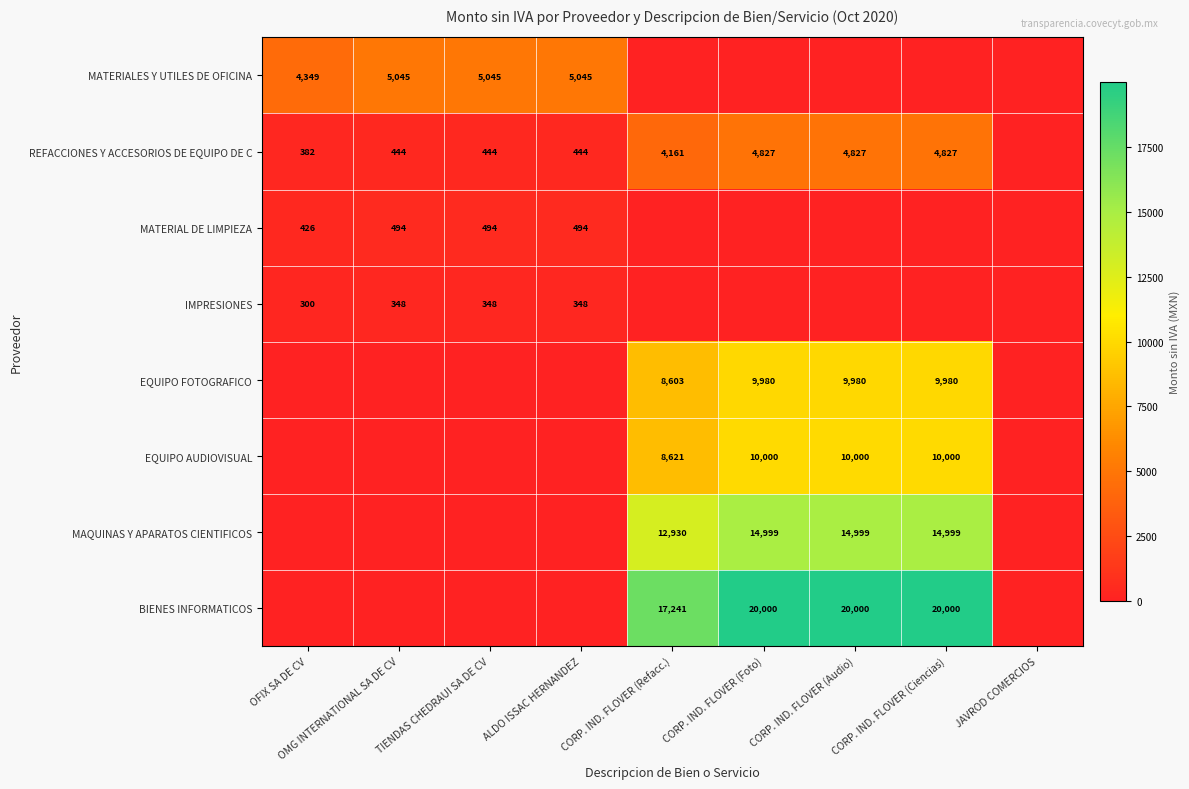

Is the value of REFACCIONES Y ACCESORIOS DE EQUIPO DE C at OMG INTERNATIONAL SA DE CV greater than the value of MAQUINAS Y APARATOS CIENTIFICOS at CORP. IND. FLOVER (Refacc.)?

No